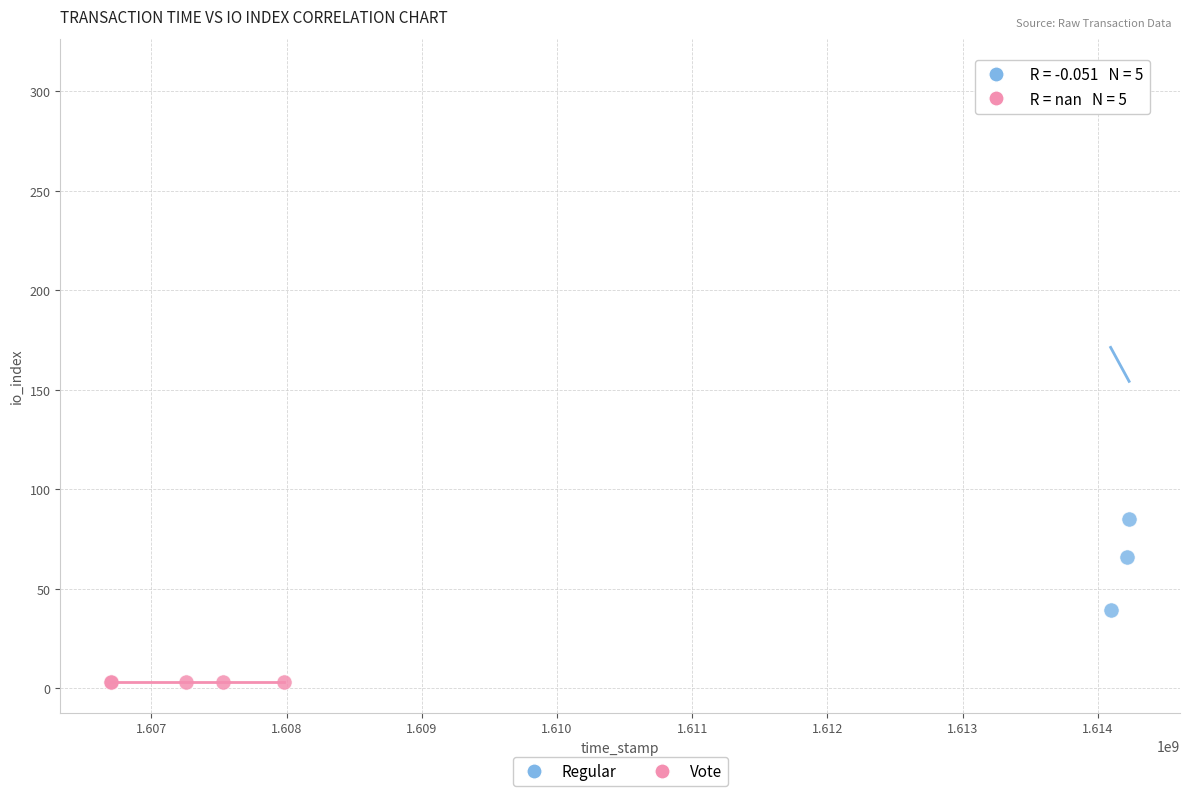

What are all the series names shown in the legend?

Regular, Vote